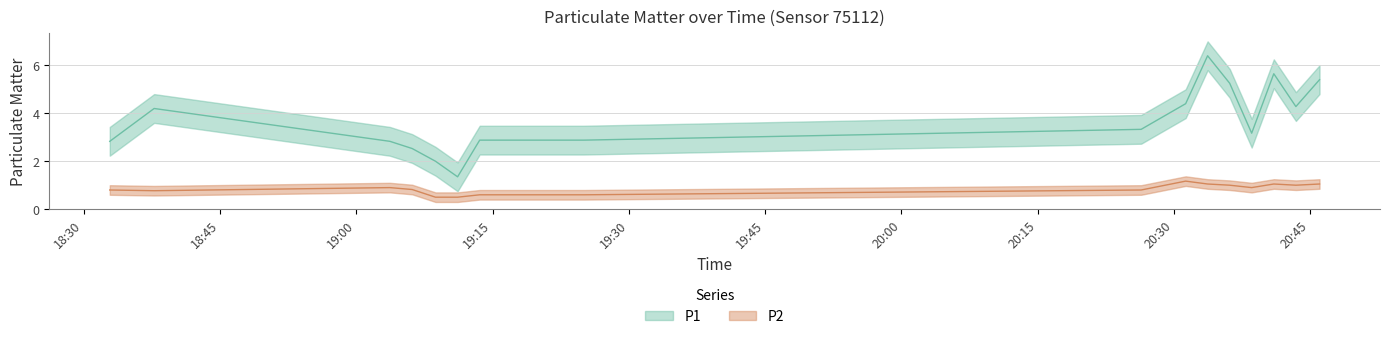

What is the label of the 11th point from the left?

2024-03-23T20:33:42